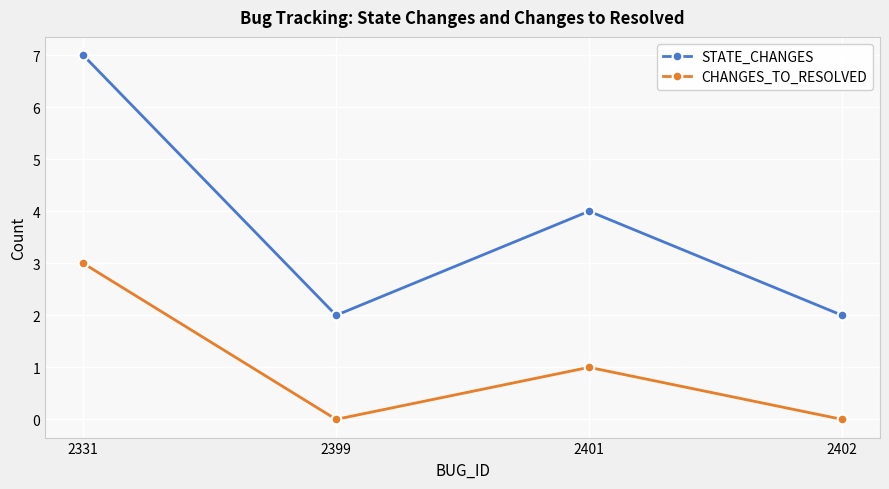

What is the average value of the STATE_CHANGES series?

4